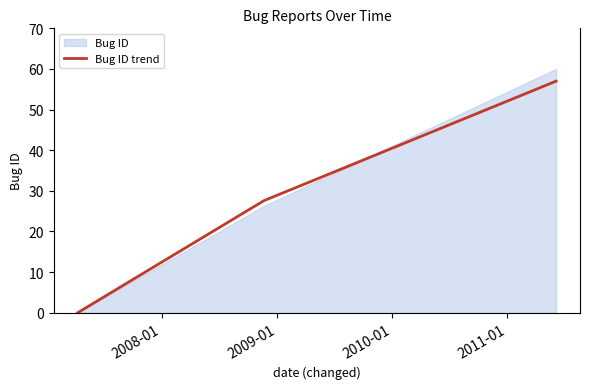

What is the maximum value for Bug ID trend?

57.0